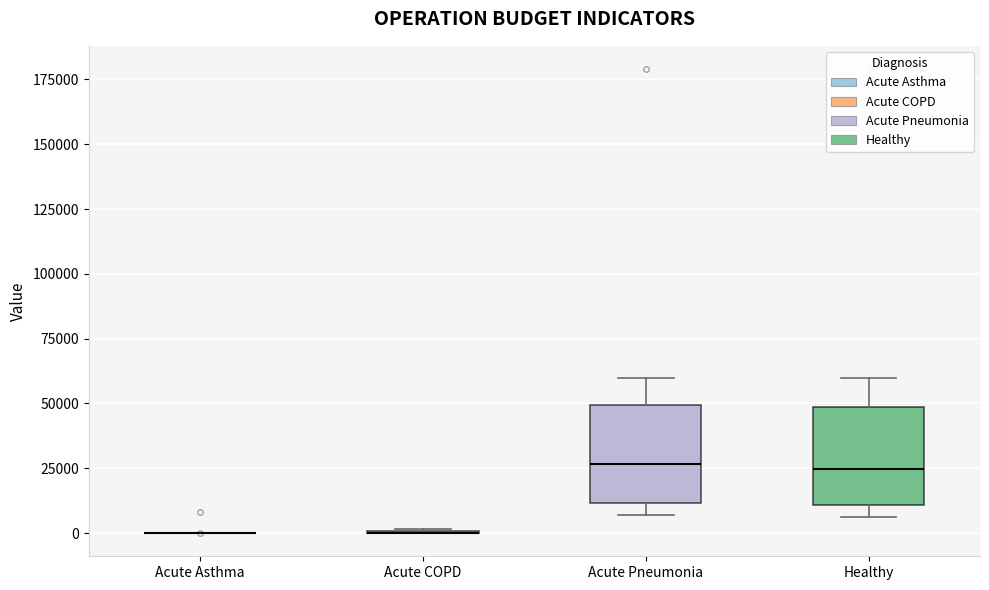

Reading left to right, read every box against the y-axis: the position of its median line, the range the box covers, and the ends of its whiskers. The values are not printed on the chart, so give them approximately, as read against the axis.

Acute Asthma: box collapsed to a line at 0, whiskers 0 to 0
Acute COPD: box collapsed to a line at 0, whiskers 0 to 0
Acute Pneumonia: median 25000, box 10000 to 50000, whiskers 5000 to 60000
Healthy: median 25000, box 10000 to 50000, whiskers 5000 to 60000